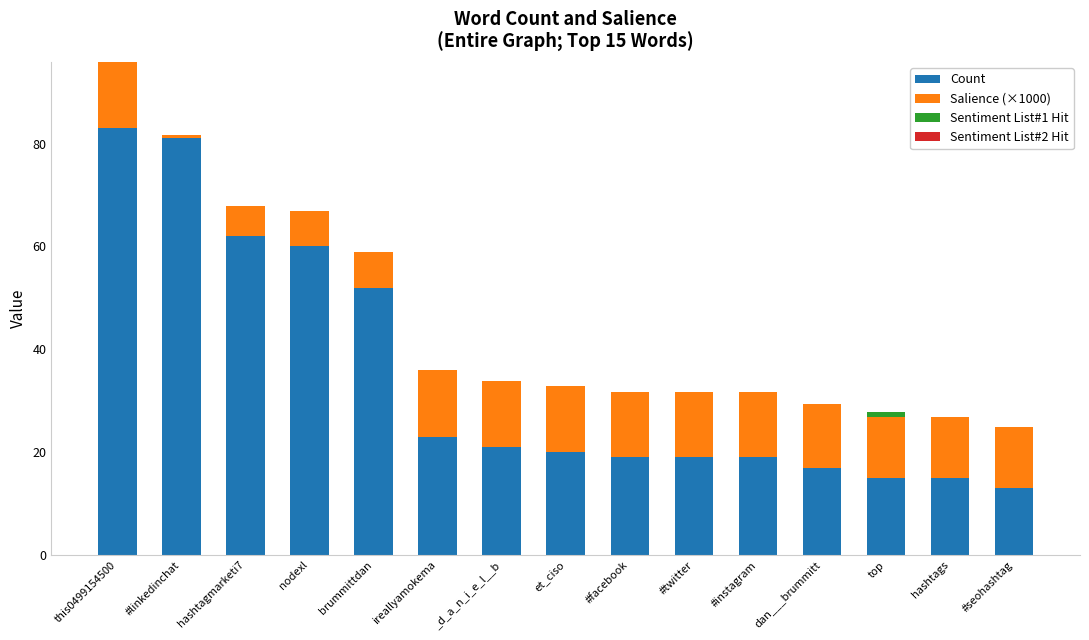

At which label does Count reach its peak?

this0499154500